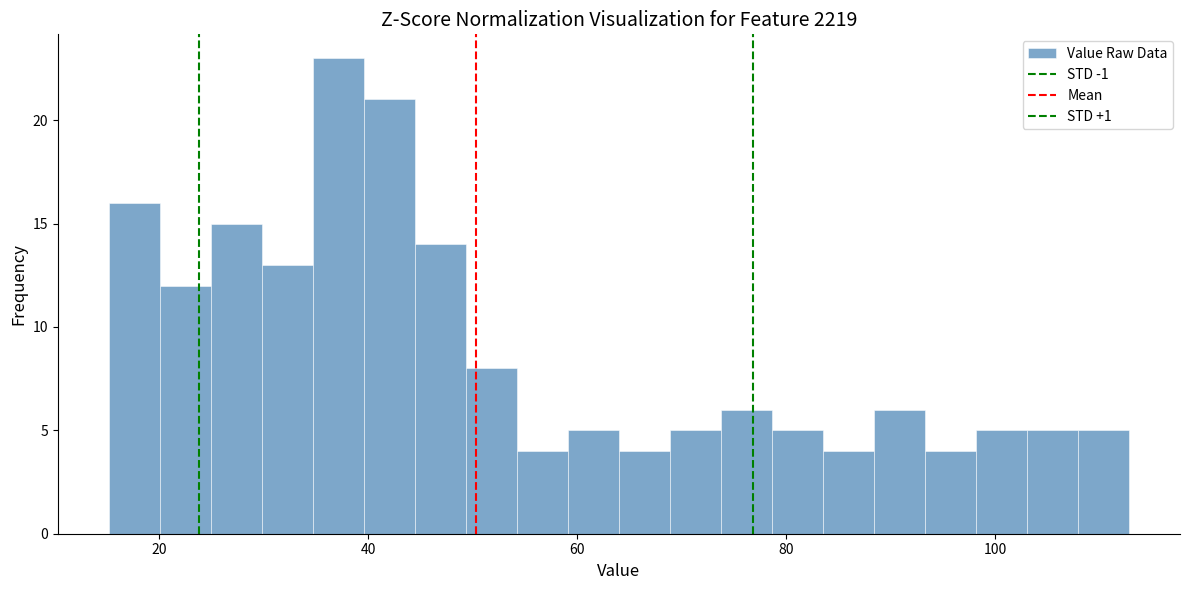

Read against the x-axis, roughly where is the centre of the tallest bar?

38